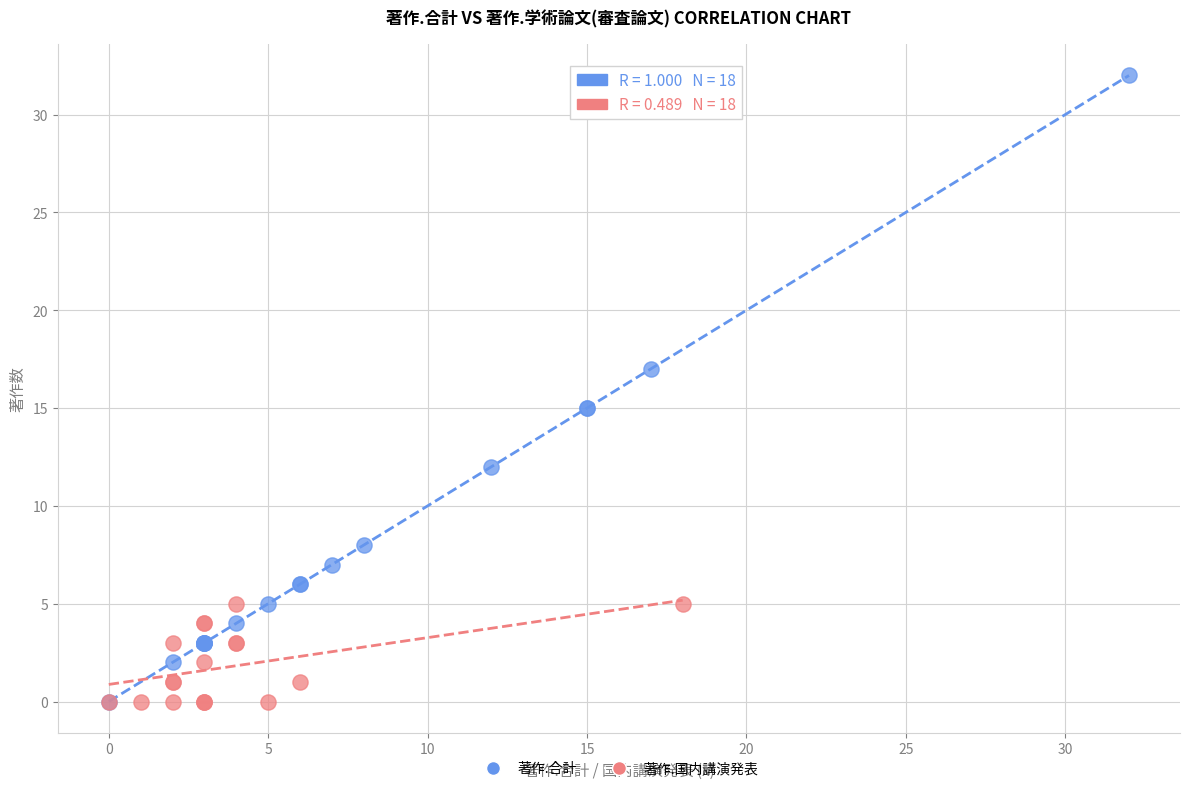

Which series has the largest Y range (max minus min)?

著作.合計